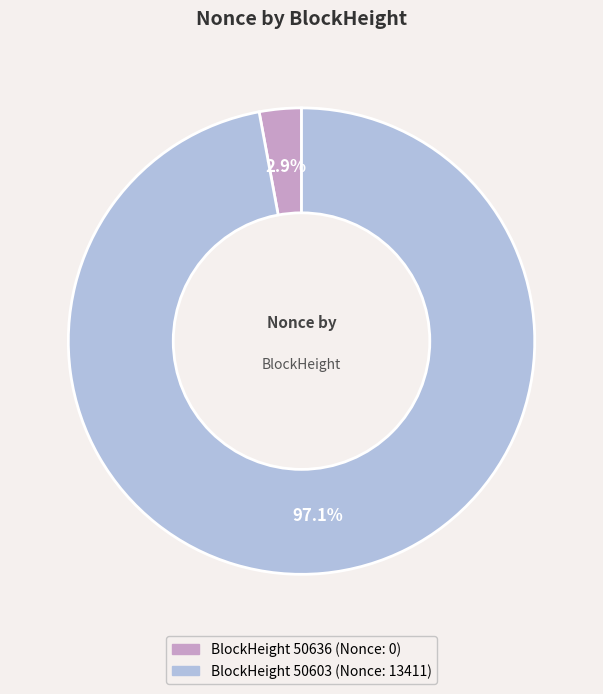

Is there any slice that represents more than half of the pie?

Yes